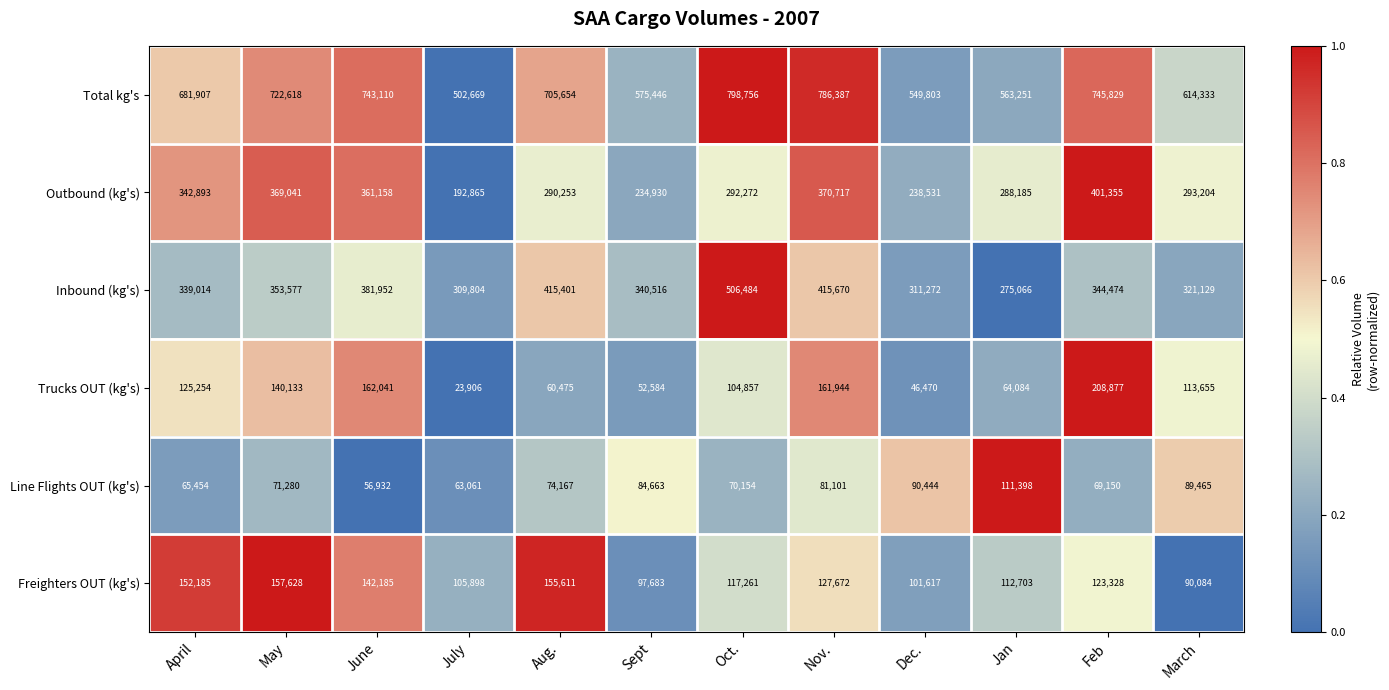

Which series changed the most between Dec. and Jan?

Outbound (kg's)